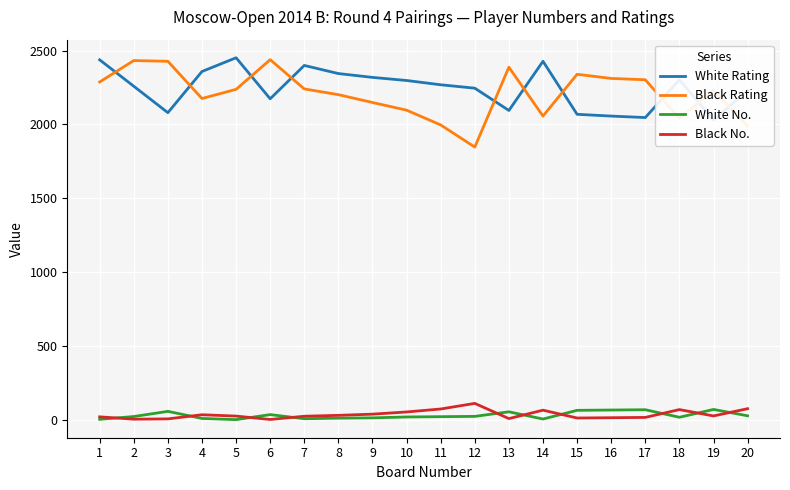

What is the value of the White No. point at the 6th from the left?

35